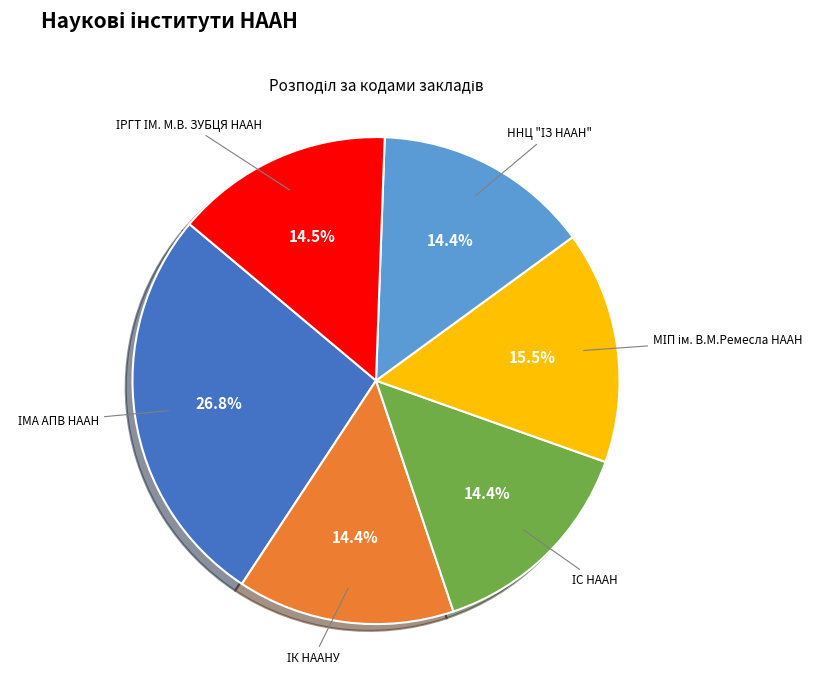

Is there any slice that represents more than half of the pie?

No